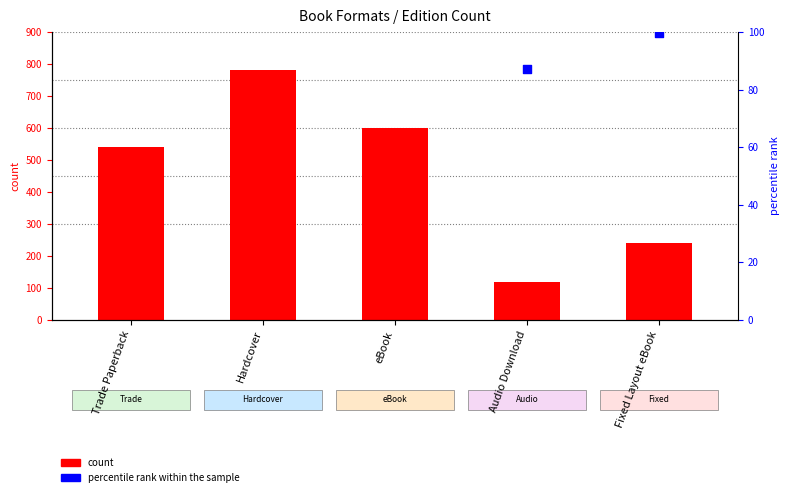

At which category is the sum across all series the highest?

Hardcover